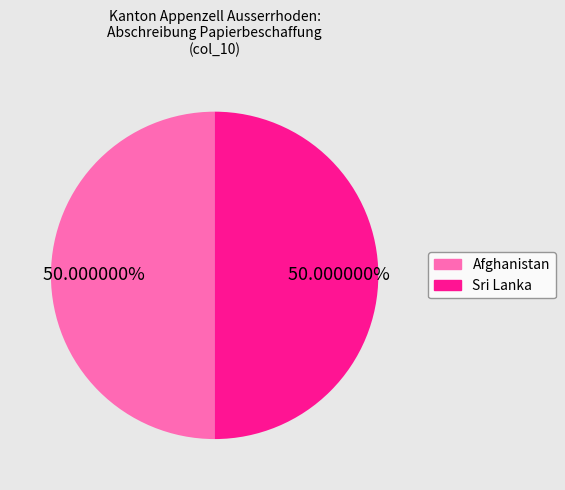

Approximately how many times larger is the value at Afghanistan compared to Sri Lanka?

1.0